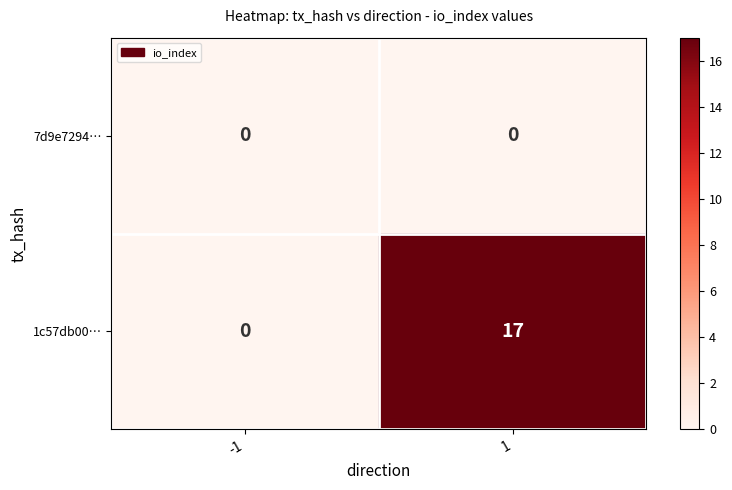

How many categories are shown in the chart?

2